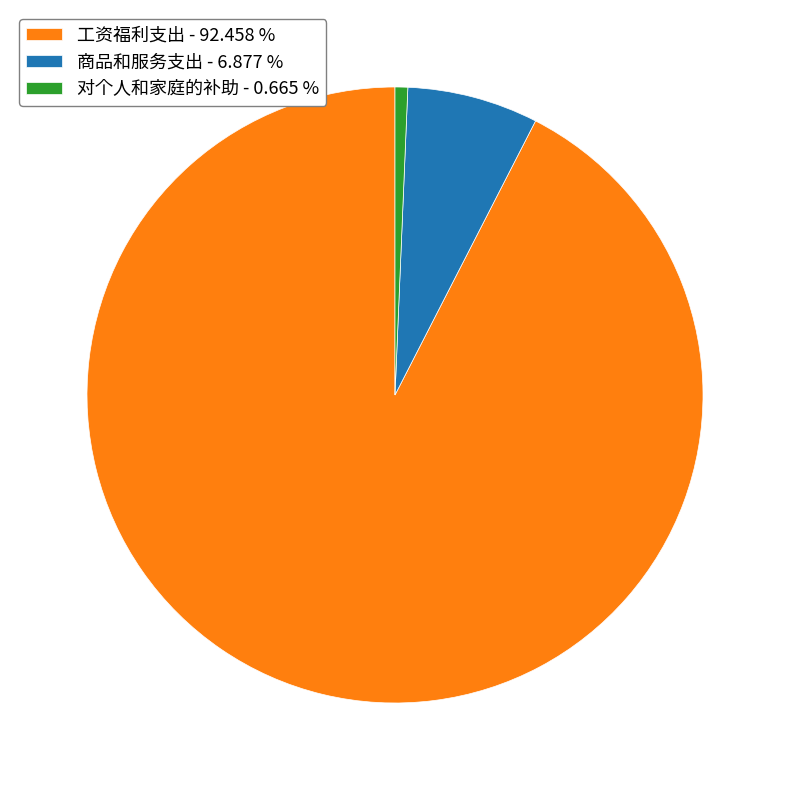

Count the number of slices in the pie.

3